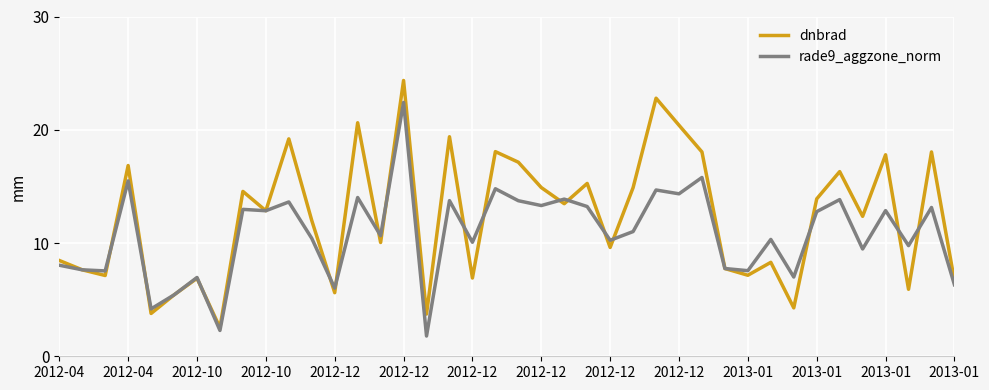

List the series in order of their peak value, lowest first.

rade9_aggzone_norm, dnbrad